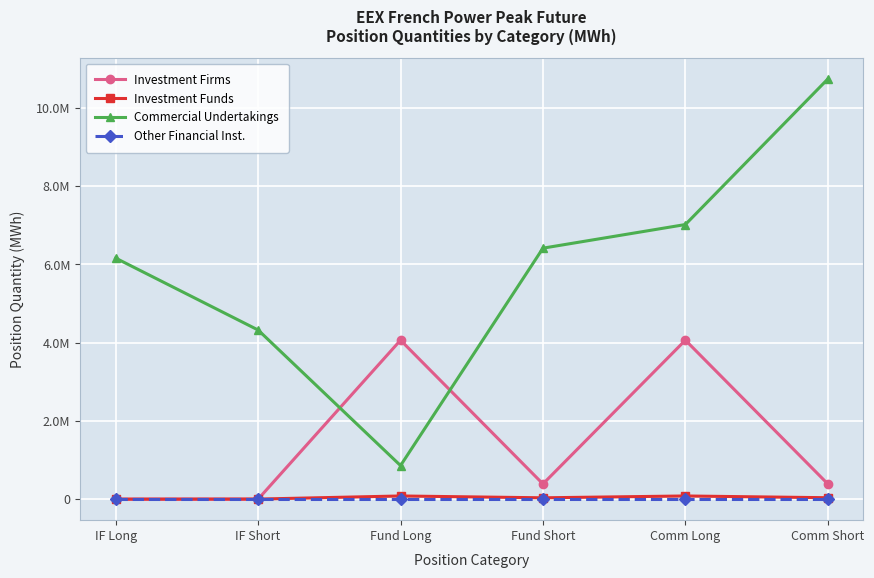

What is the sum of the Investment Firms values at Fund Short and IF Short?

388728